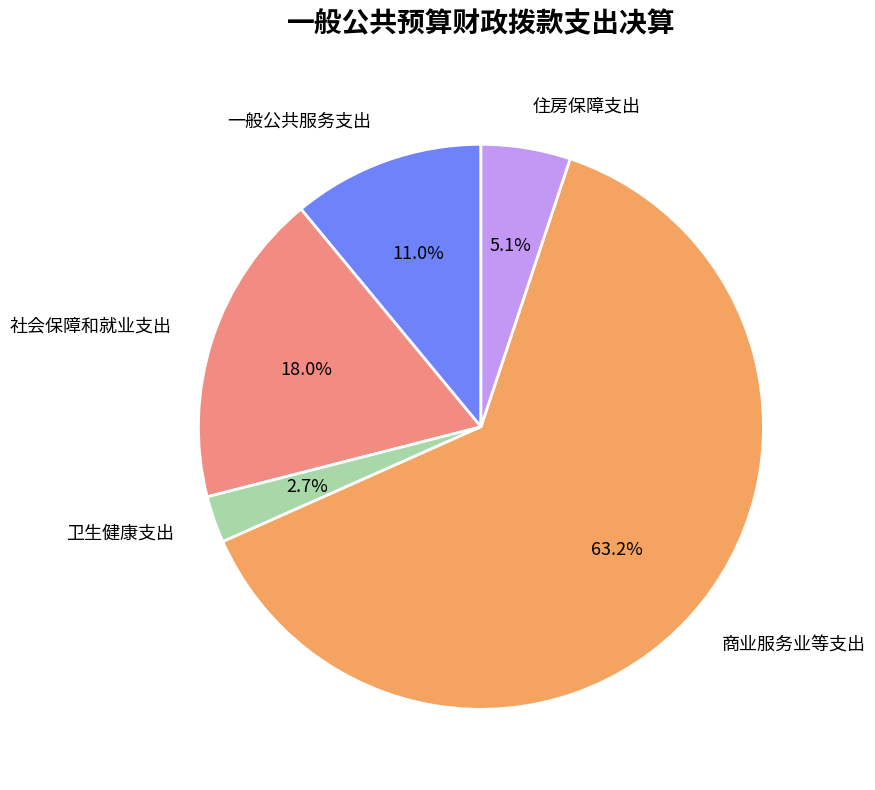

Which category has the biggest portion of the pie?

商业服务业等支出